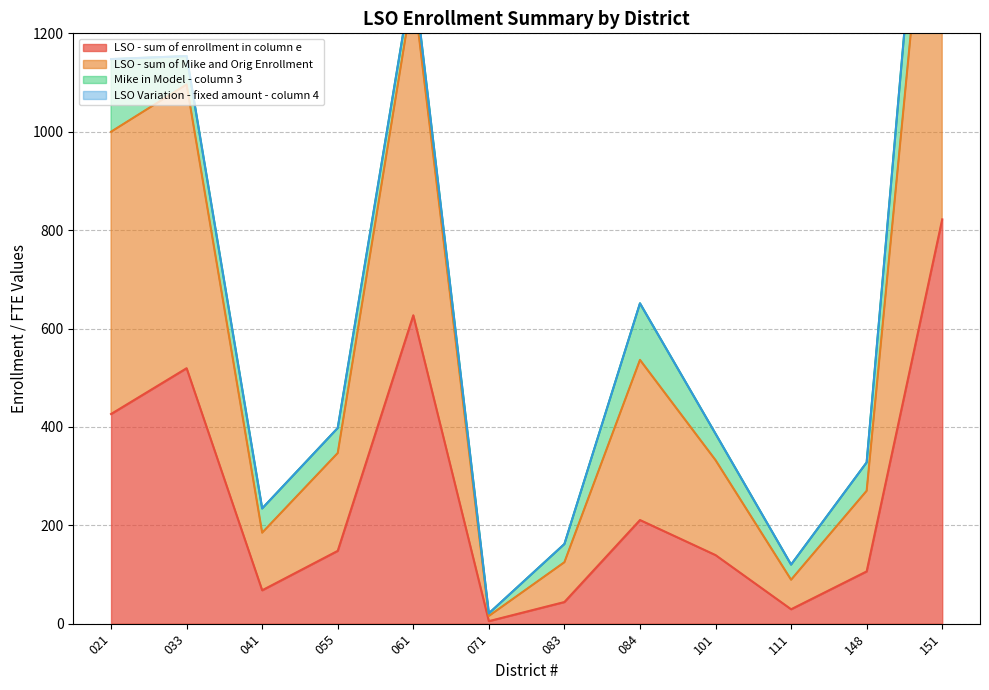

True or false: LSO - sum of Mike and Orig Enrollment and LSO - sum of enrollment in column e cross at least once.

False